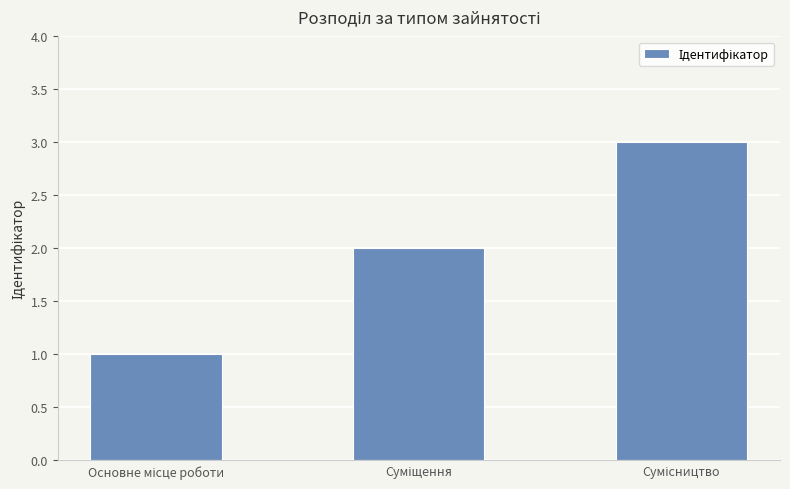

What is the sum of all values?

6